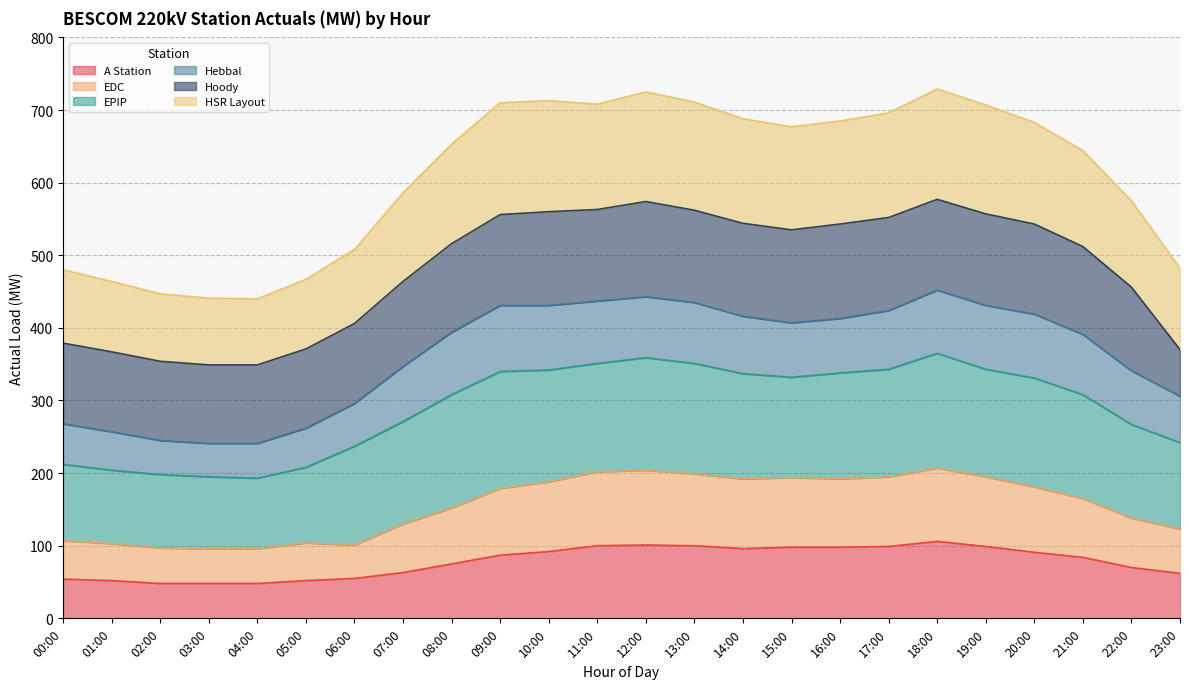

What position from the right is 03:00?

21